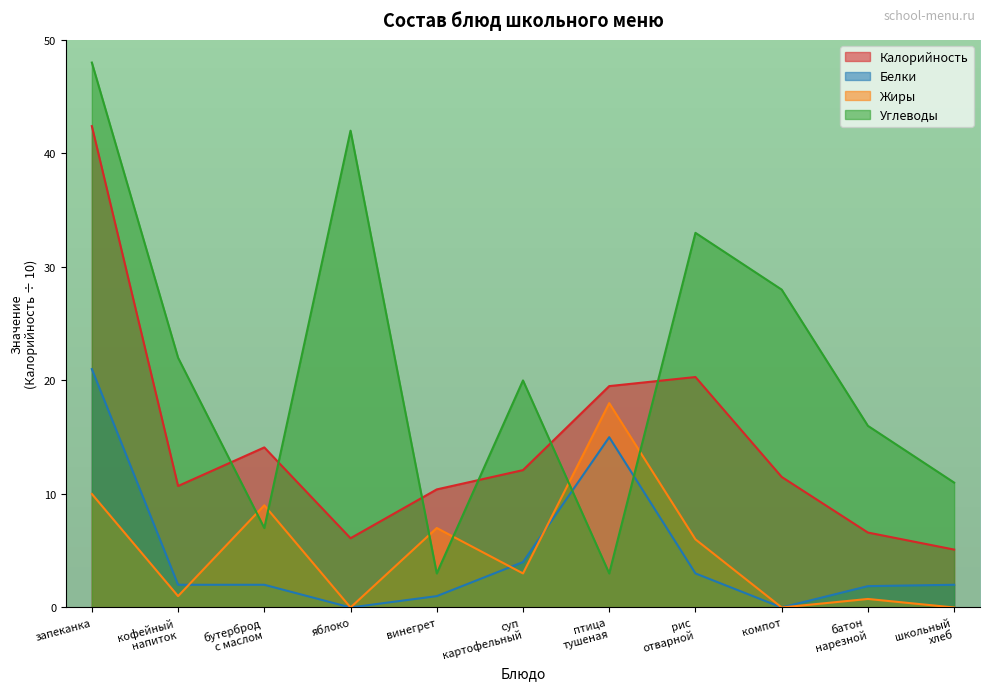

What is the spread (max minus min) of values at запеканка?

38.0